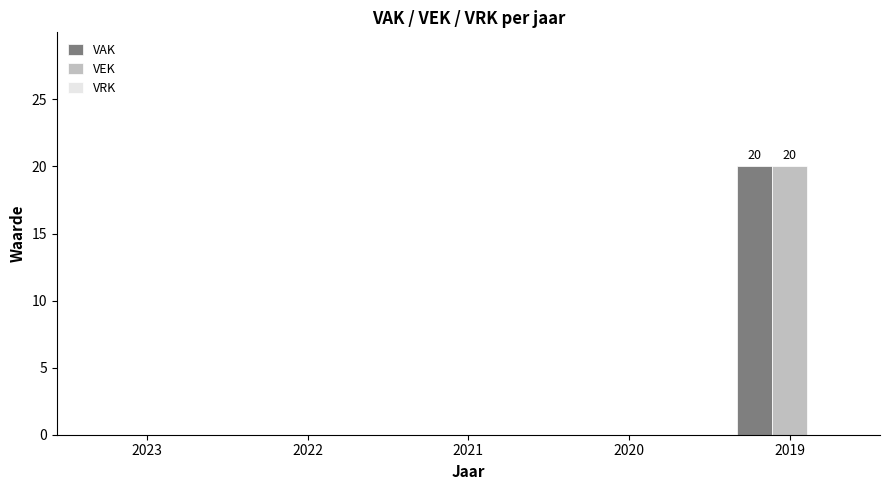

The VAK series shows -12 at 2022. True or false?

False